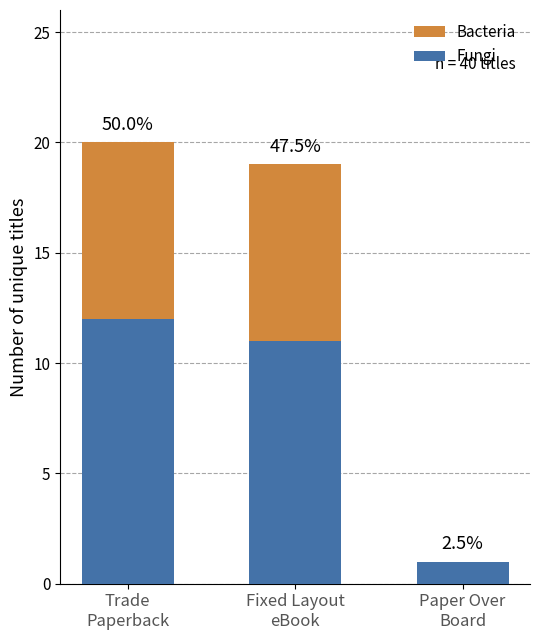

Are the bars grouped side by side (vs. stacked)?

No